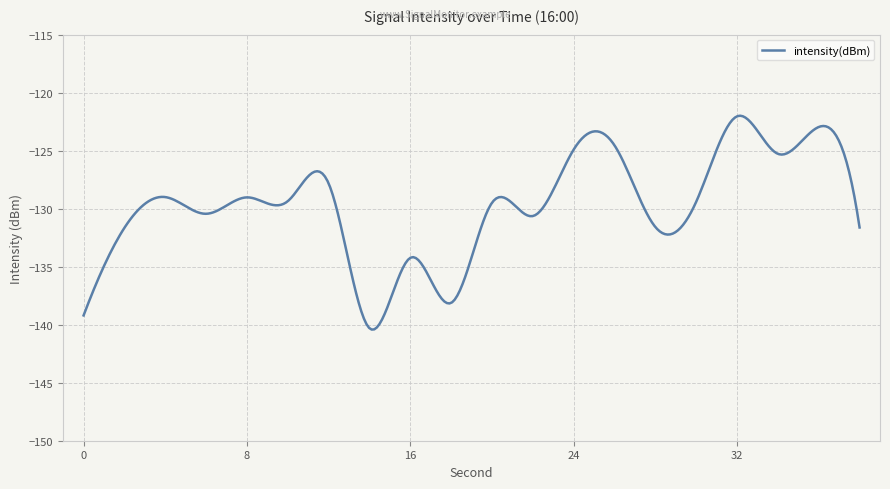

What is the greatest value displayed?

-122.0